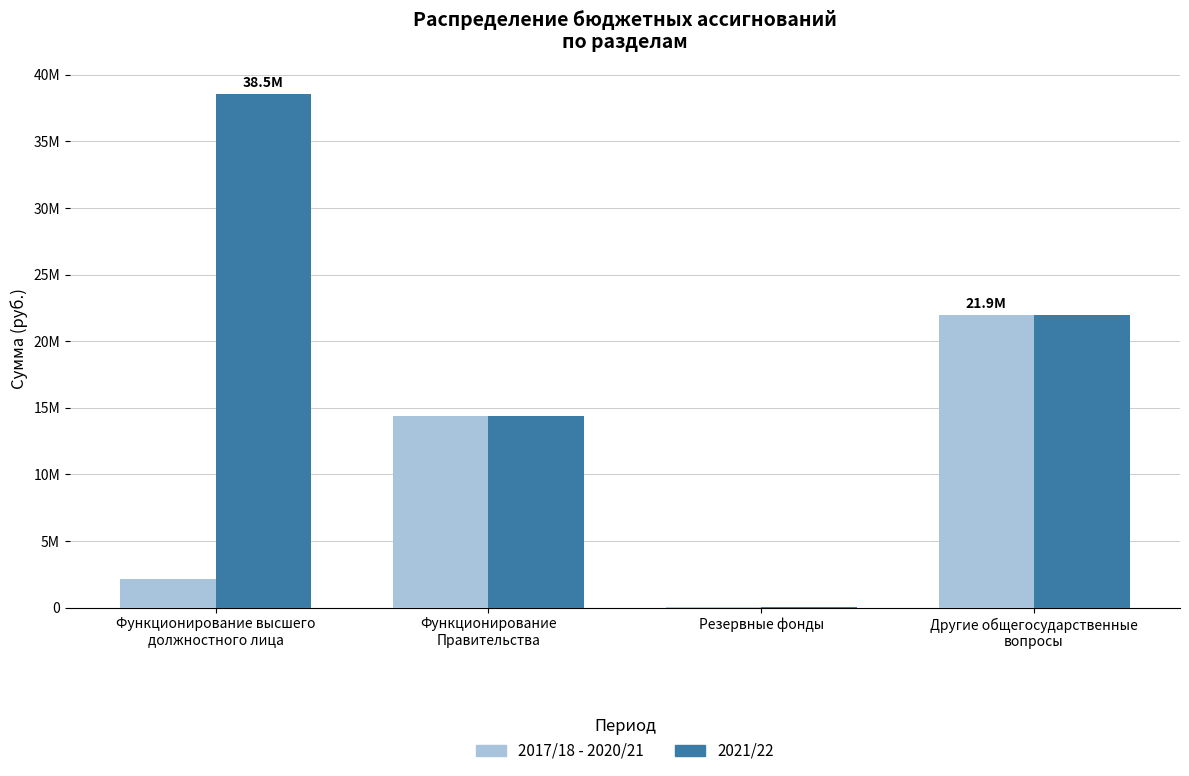

What are all the series names shown in the legend?

2017/18 - 2020/21, 2021/22